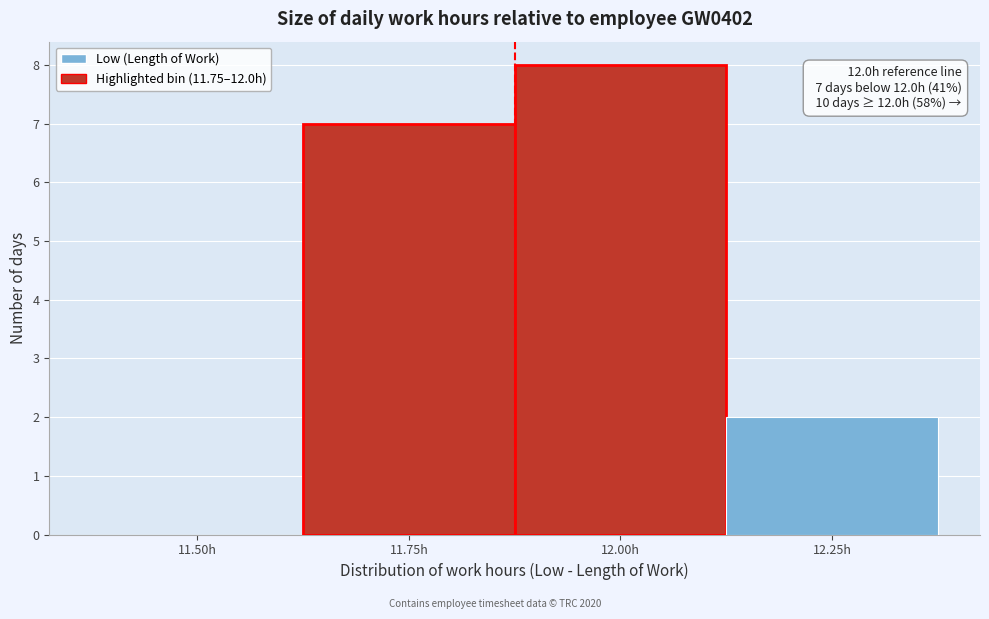

Reading left to right, extract all data points from this chart.

11.50h=0	11.75h=7	12.00h=8	12.25h=2